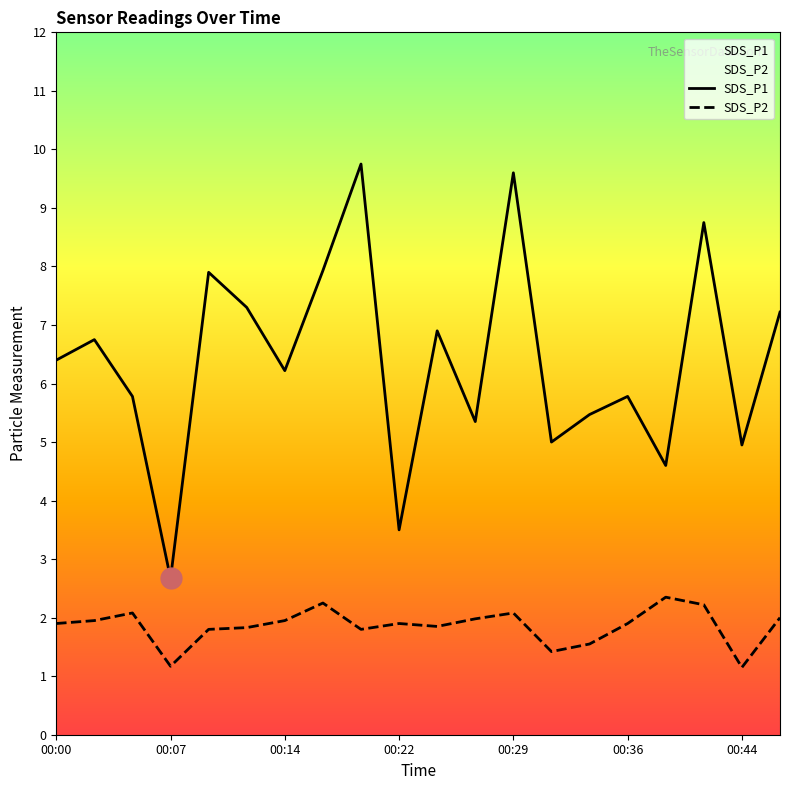

Which series has the largest total across all categories?

SDS_P1